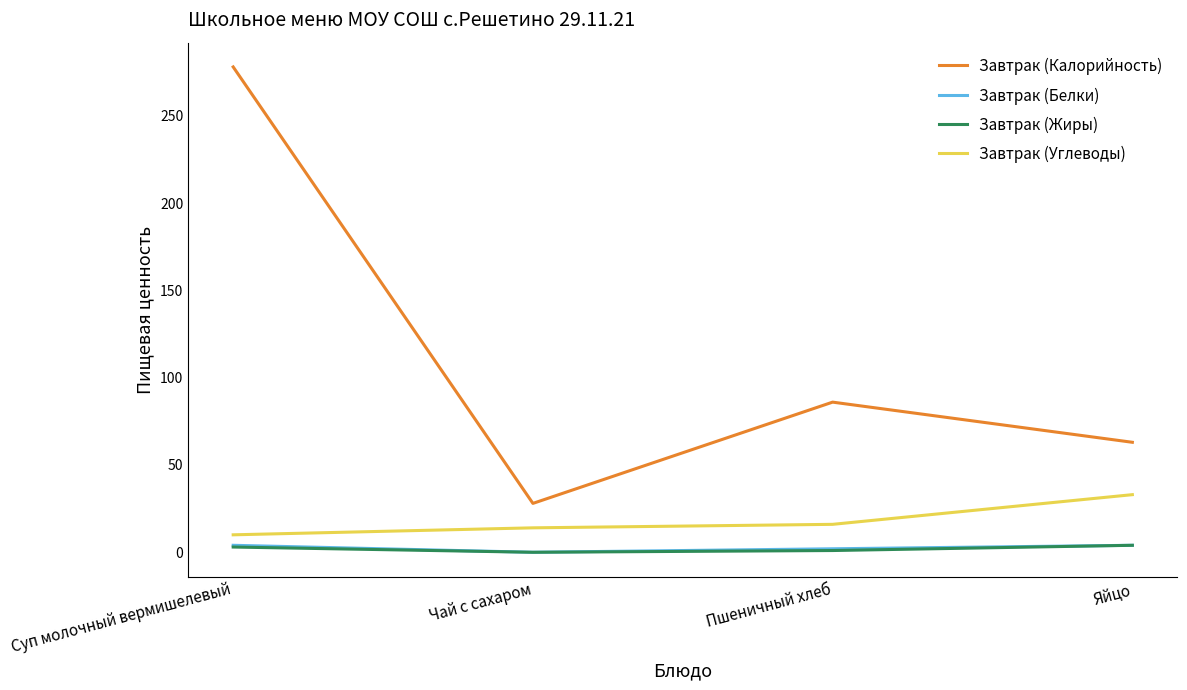

What is the sum of all Завтрак (Калорийность) values?

455